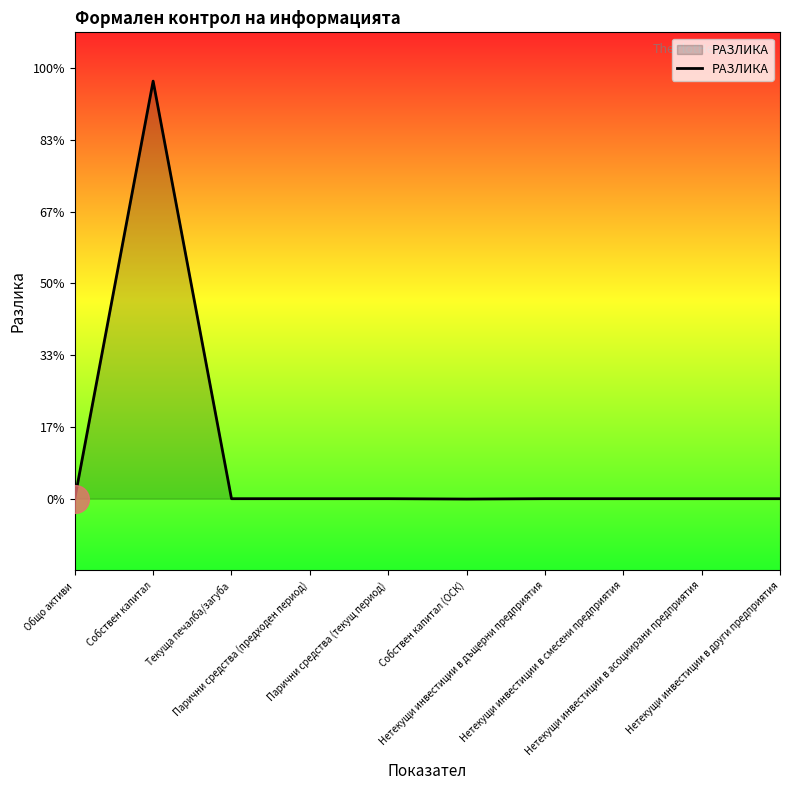

Which has a higher value, Собствен капитал or Нетекущи инвестиции в други предприятия?

Собствен капитал